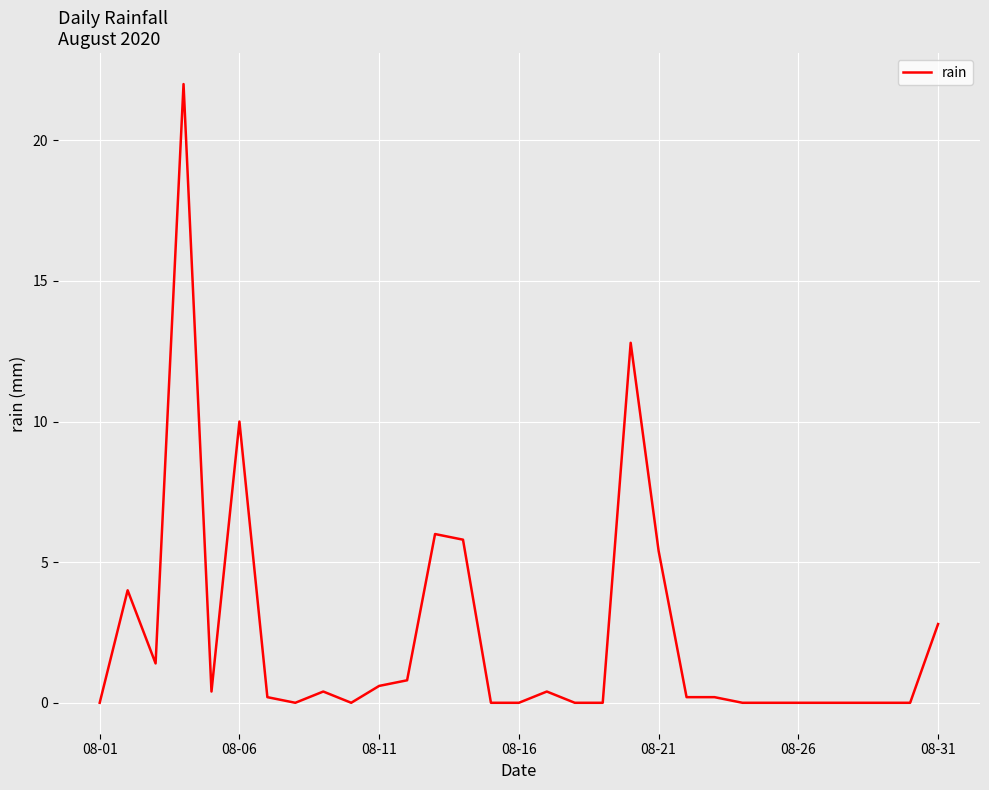

True or false: there are more than 1 points higher than both neighbors.

True